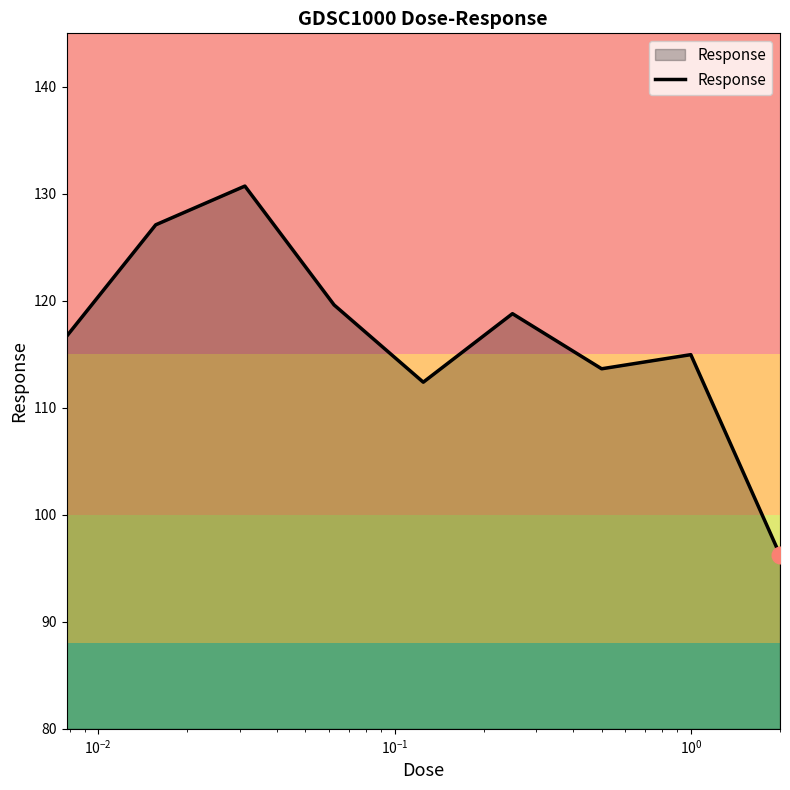

Reading left to right, list all the values displayed in this chart.

116.7	127.1	130.7	119.6	112.4	118.8	113.6	115.0	96.3